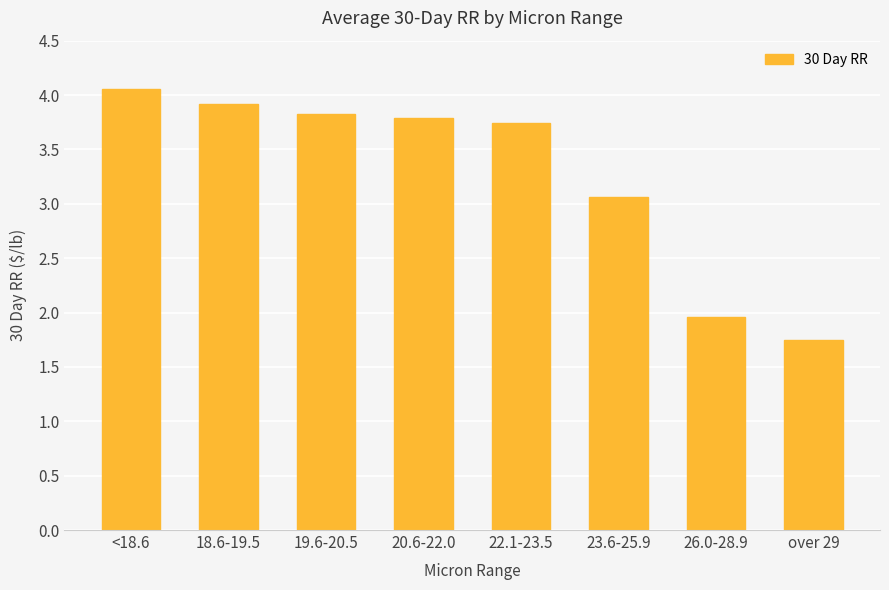

Is it true that the value at 18.6-19.5 is 3.9?

True